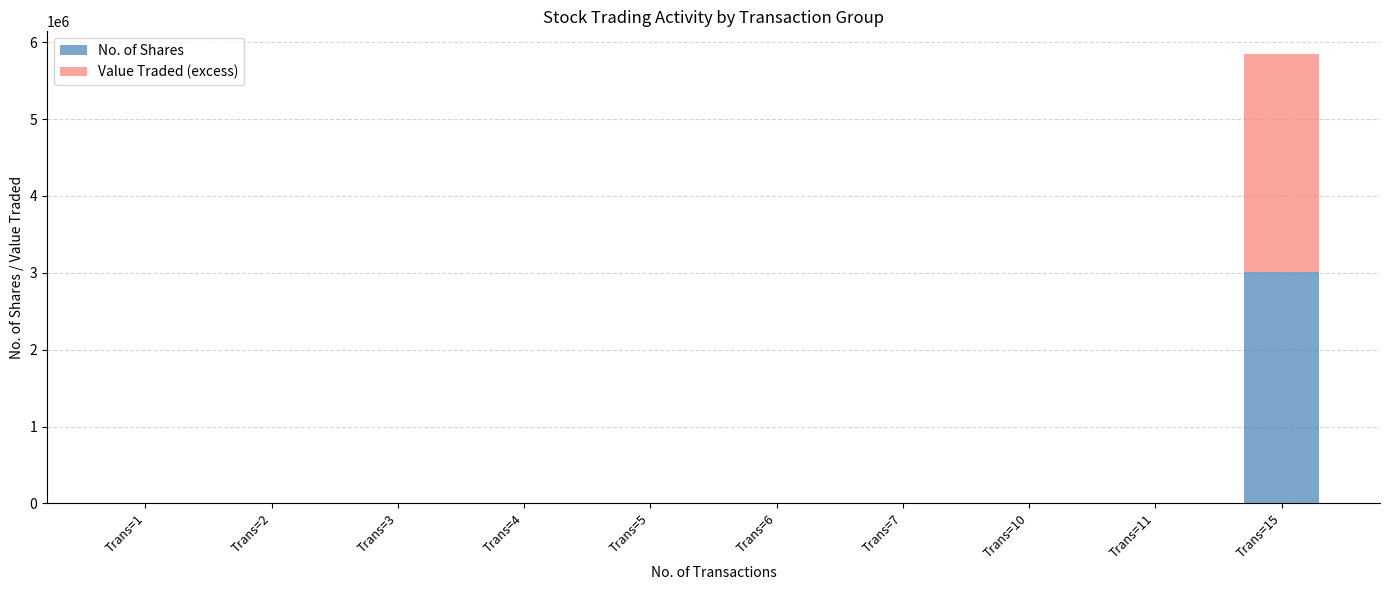

What are all the series names shown in the legend?

No. of Shares, Value Traded (excess)